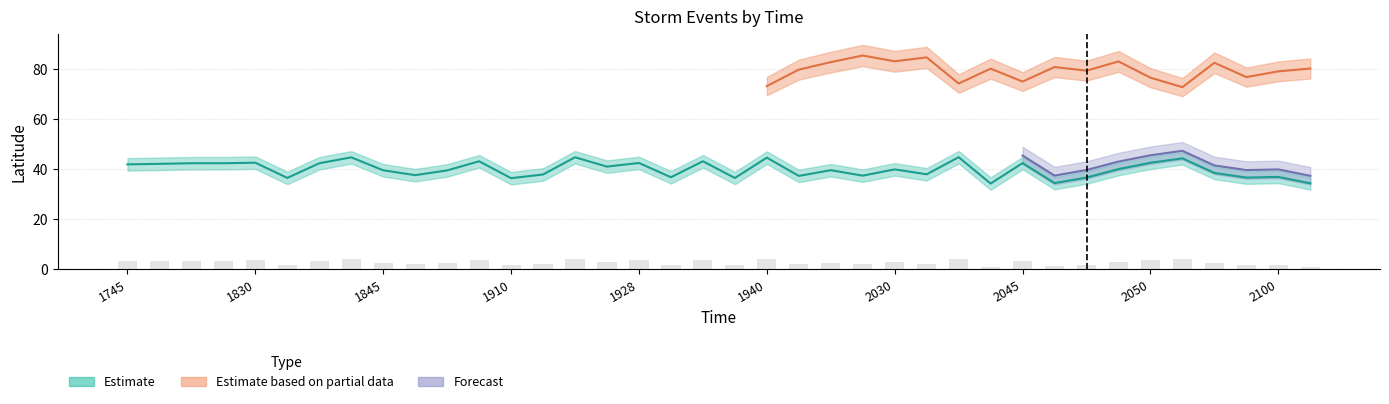

The Forecast series shows 1.4 at 1850. True or false?

False